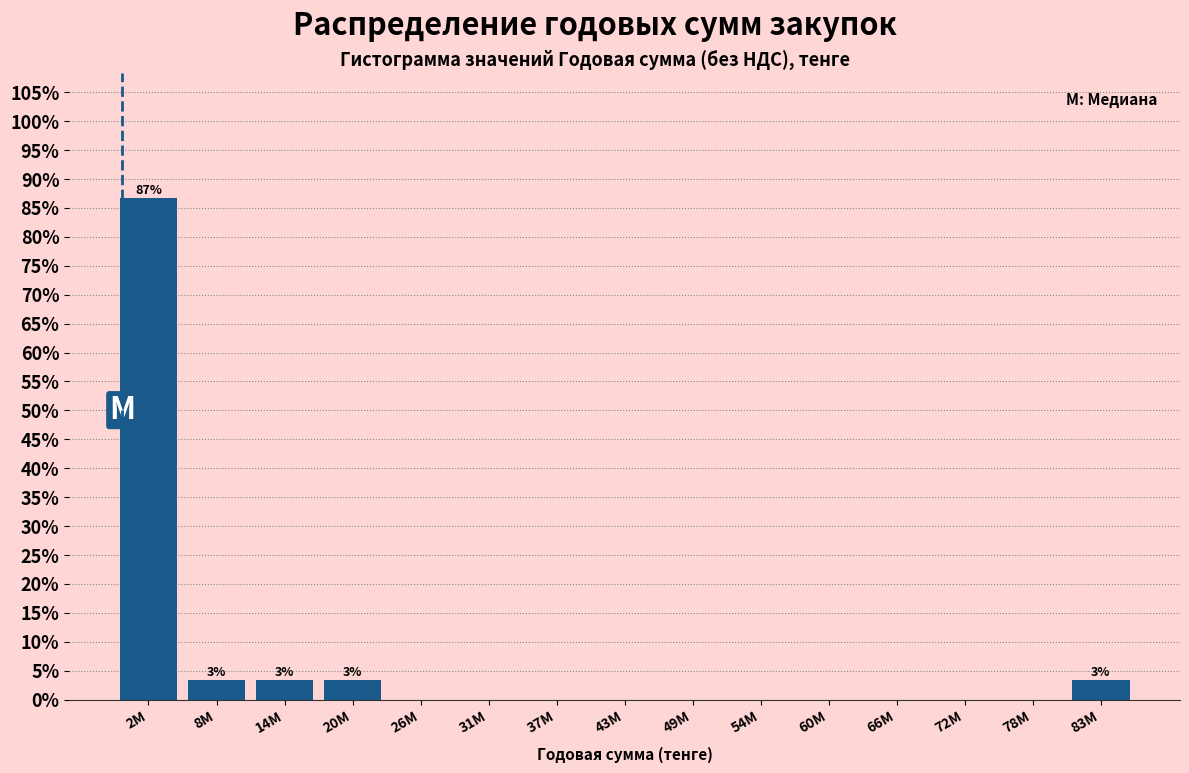

Reading left to right, list all the values displayed in this chart.

2M=86.7	8M=3.3	14M=3.3	20M=3.3	26M=0.0	31M=0.0	37M=0.0	43M=0.0	49M=0.0	54M=0.0	60M=0.0	66M=0.0	72M=0.0	78M=0.0	83M=3.3